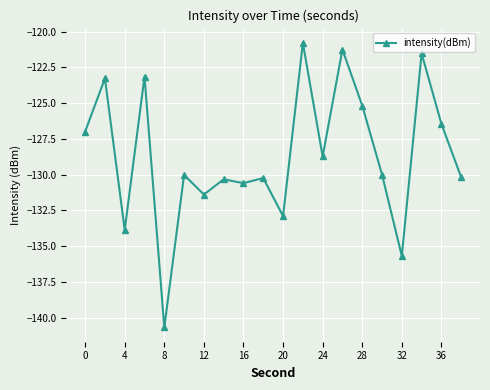

True or false: the data has more than 2 interior local peaks.

True